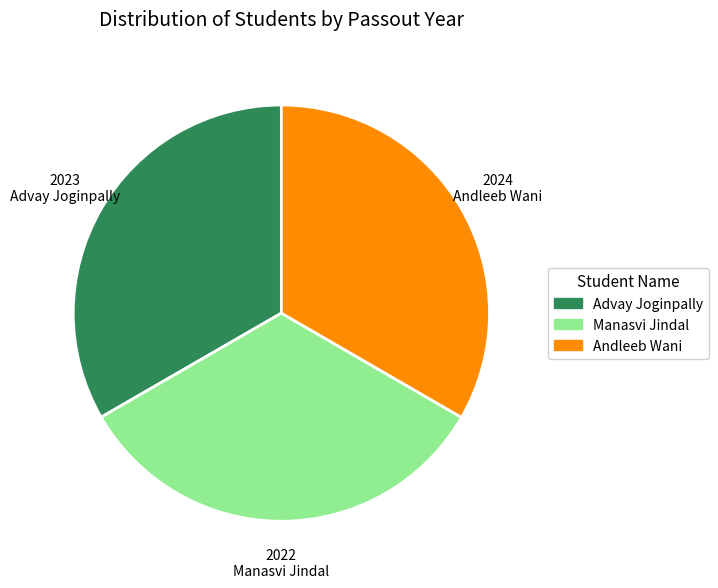

Approximately how many times larger is the value at Advay Joginpally compared to Manasvi Jindal?

1.0